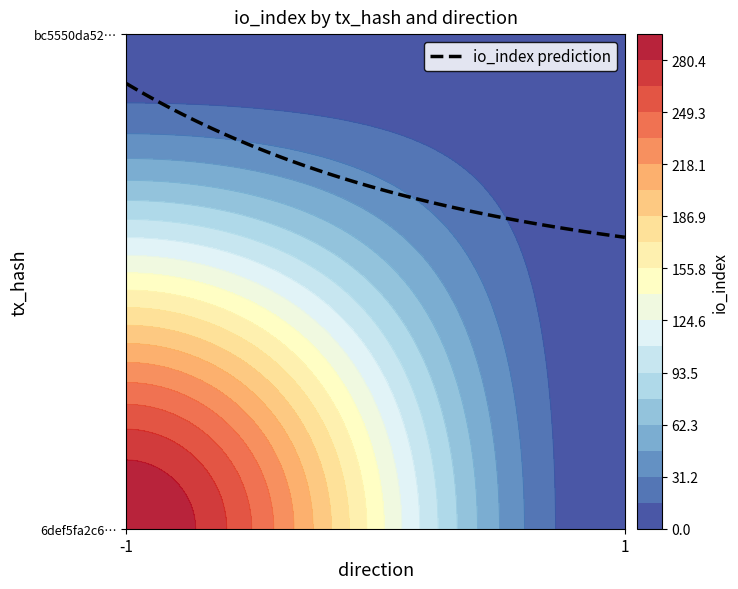

True or false: bc5550da523b631d8b3f2960ceb6a8509327c35 has a value of 0 at direction.

False